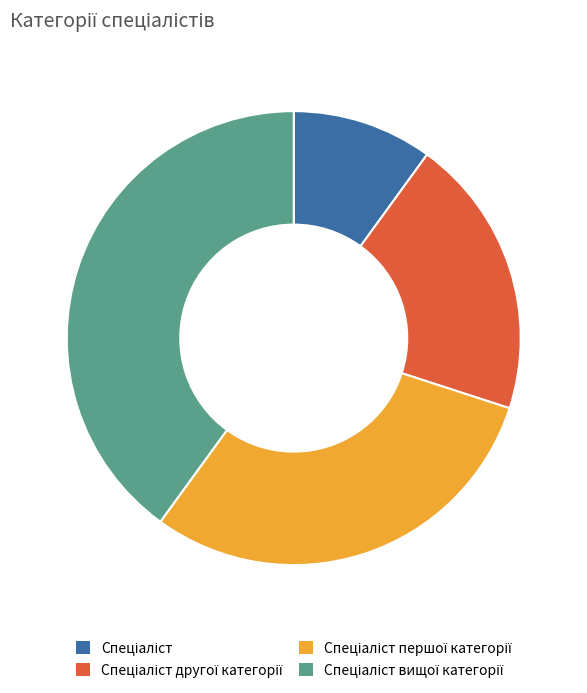

Does any single category account for the majority?

No